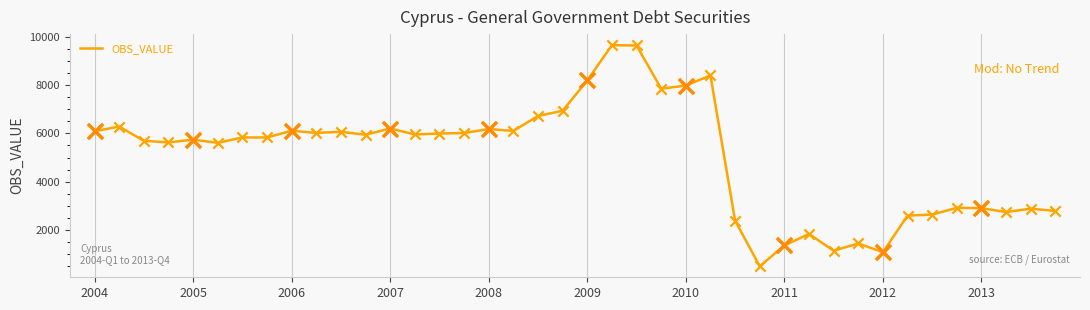

What is the smallest value displayed?

488